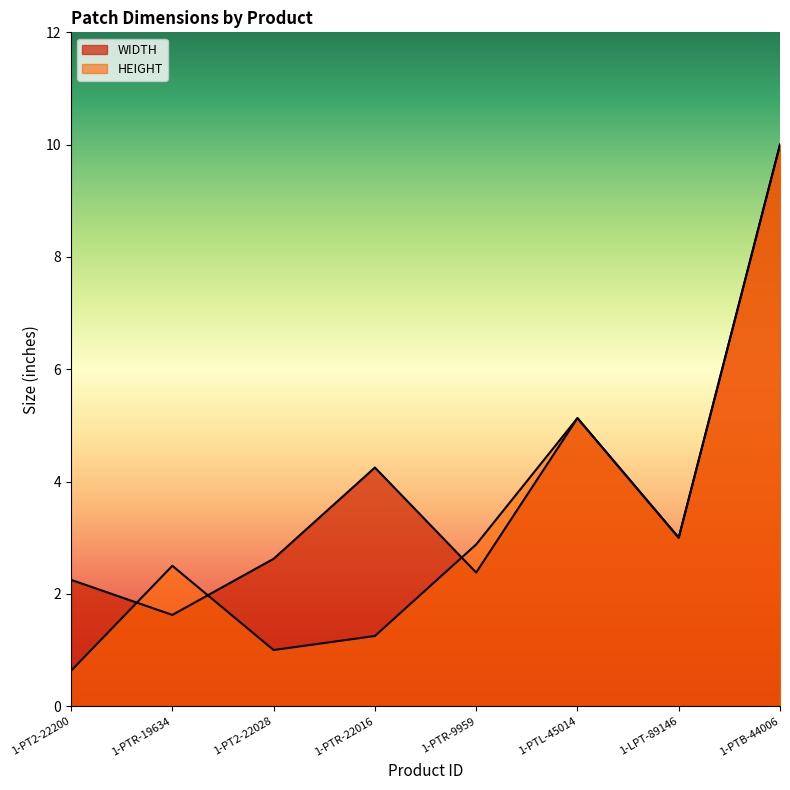

What value does the HEIGHT series have at 1-PT2-22028?

1.0